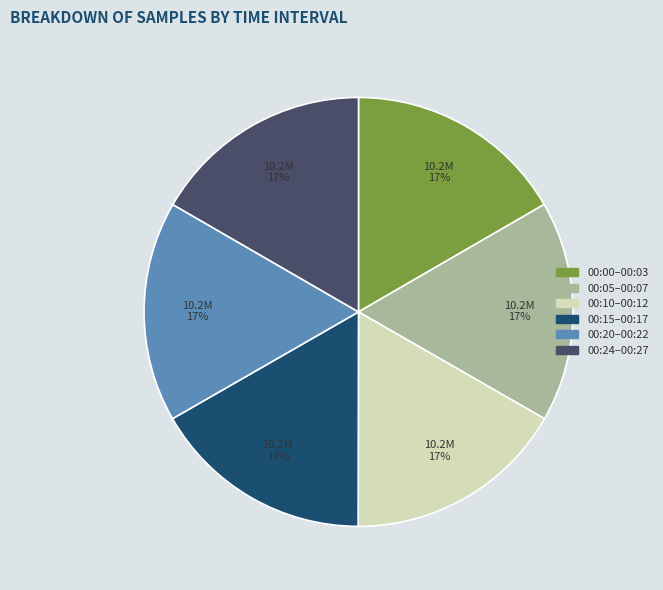

Is the sum of 00:15–00:17 and 00:20–00:22 greater than half?

No